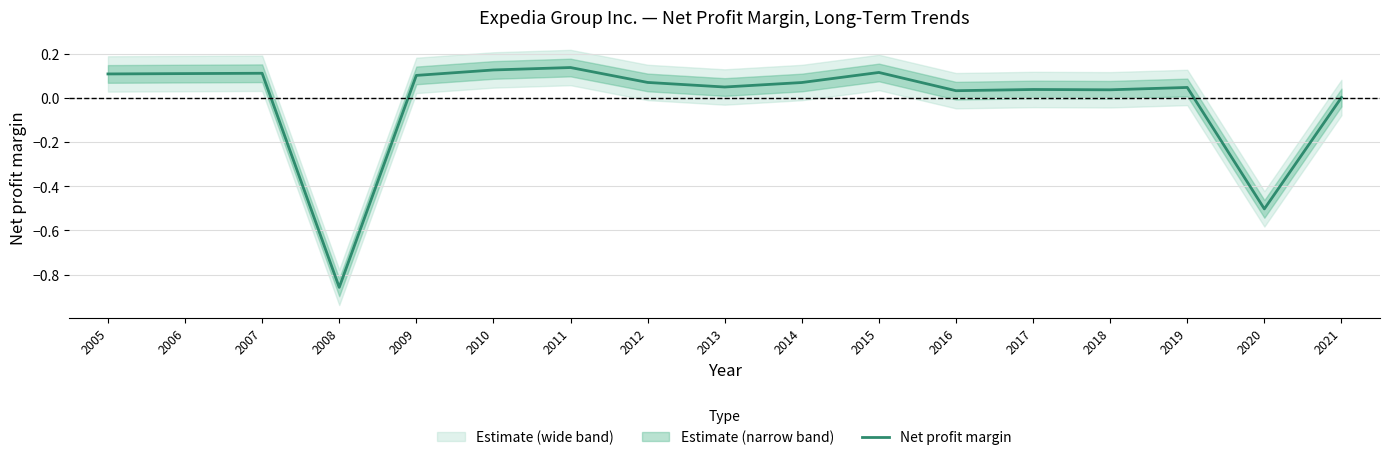

Reading right to left, list all the values displayed in this chart.

0.0	-0.5	0.0	0.0	0.0	0.0	0.1	0.1	0.0	0.1	0.1	0.1	0.1	-0.9	0.1	0.1	0.1